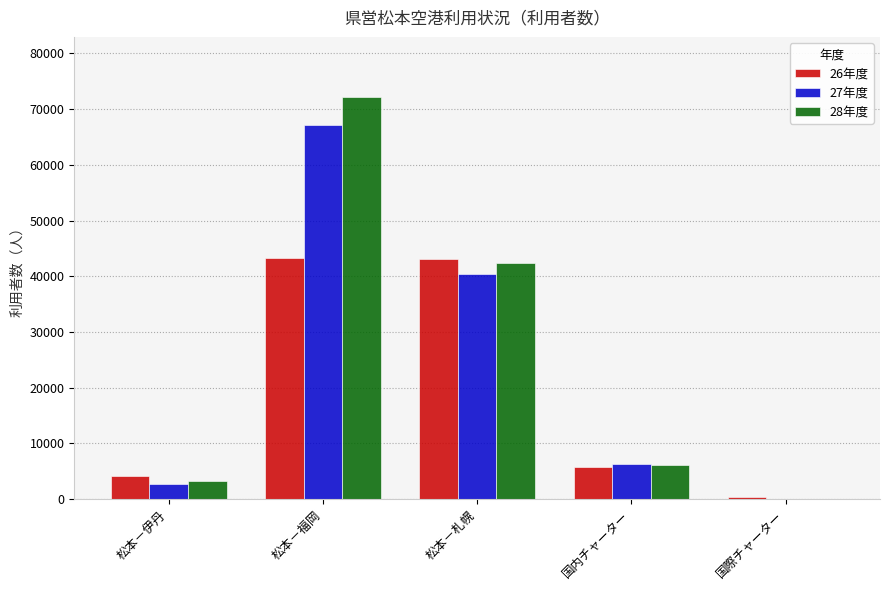

At which label does 27年度 first exceed 6312?

松本－福岡